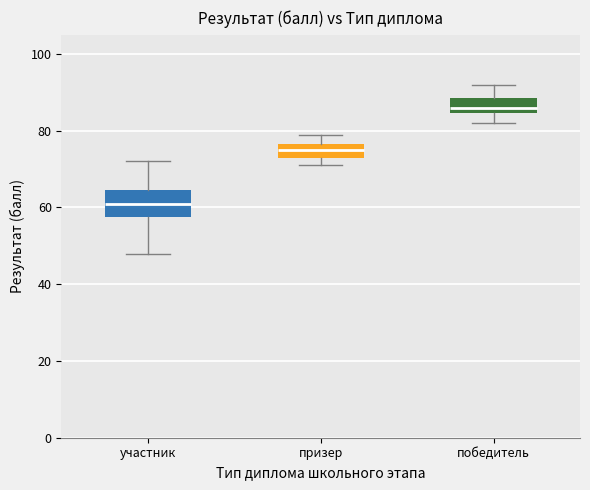

Which box's median line is the lowest?

участник